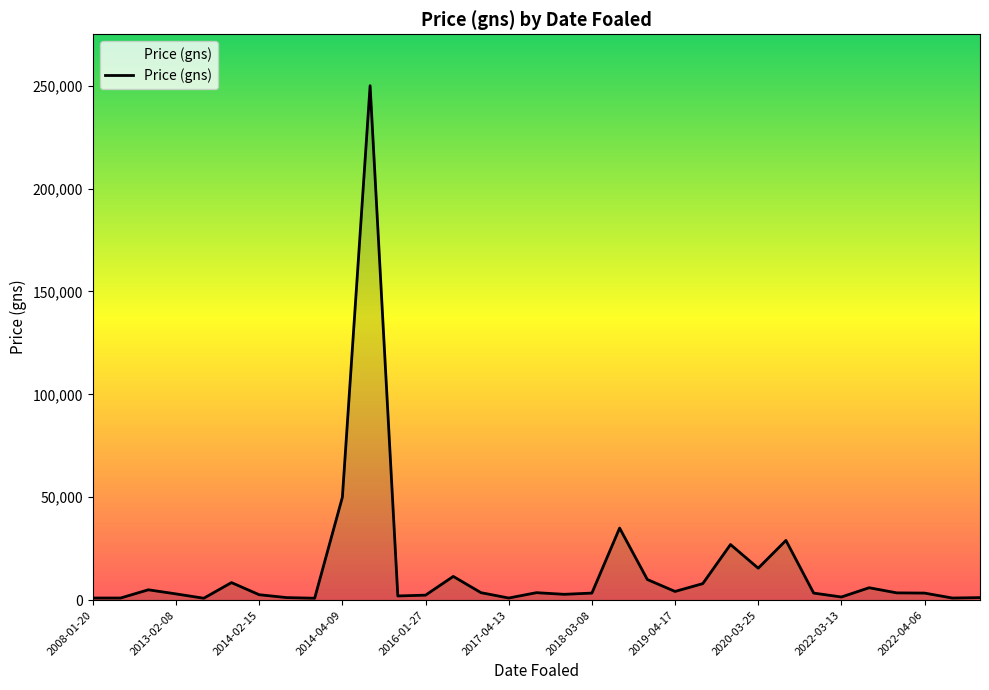

What is the difference between the maximum and minimum values?

249100